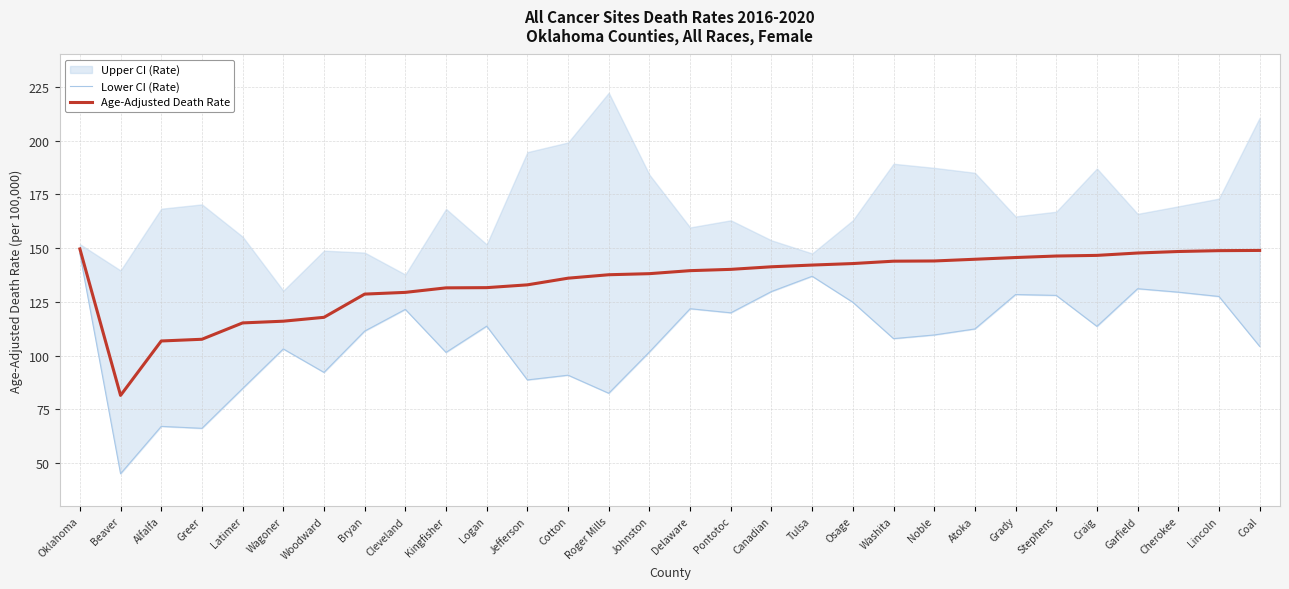

Rank the series by their maximum value, from lowest to highest.

Lower CI (Rate), Age-Adjusted Death Rate